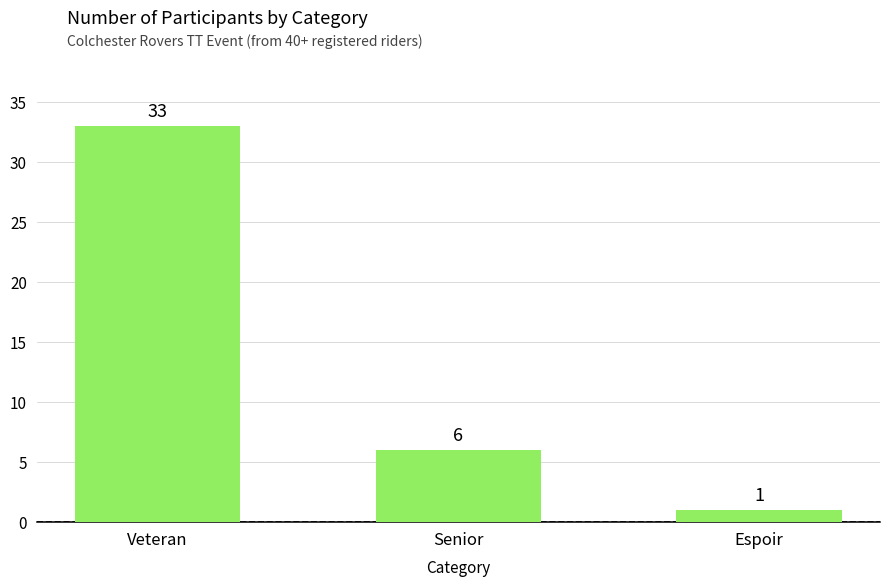

Rank the categories by value from highest to lowest.

Veteran, Senior, Espoir